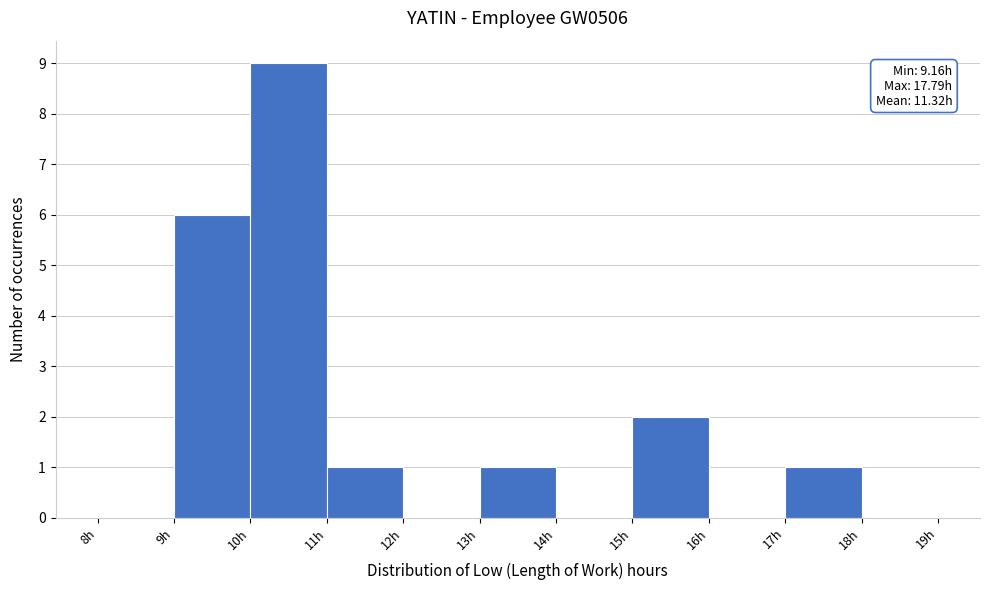

Which range on the x-axis has the tallest bar?

10 to 11